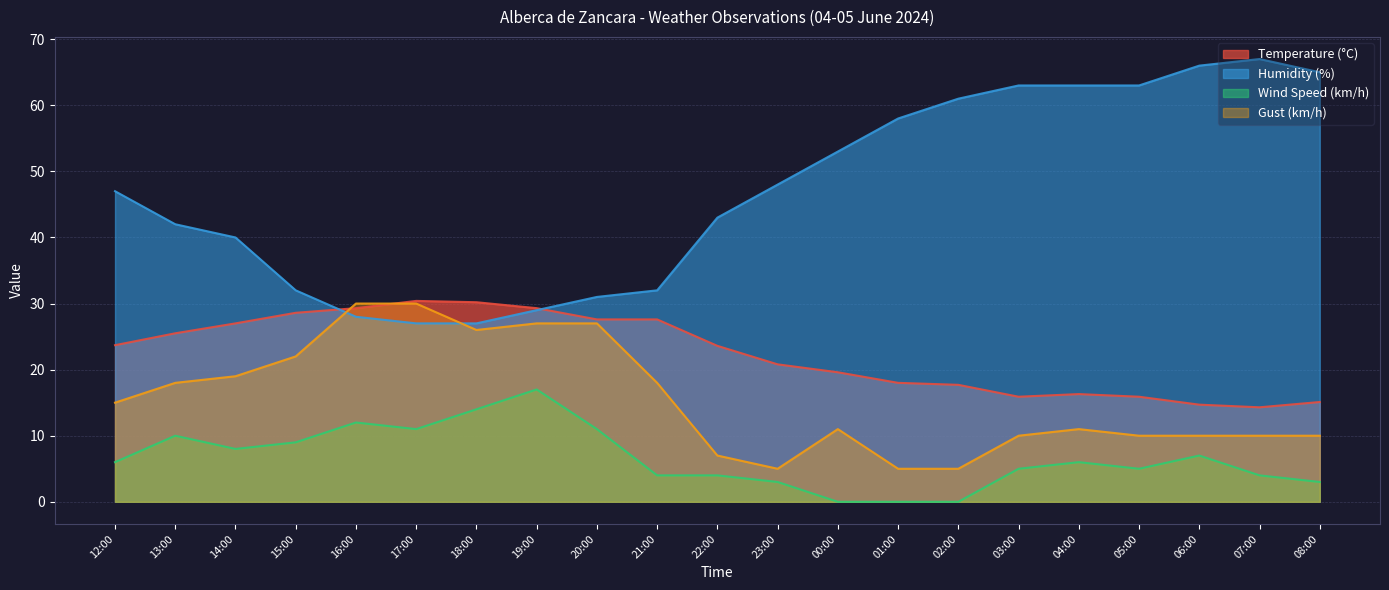

At 06:00, list the series in order from largest to smallest.

Humidity (%), Temperature (°C), Gust (km/h), Wind Speed (km/h)